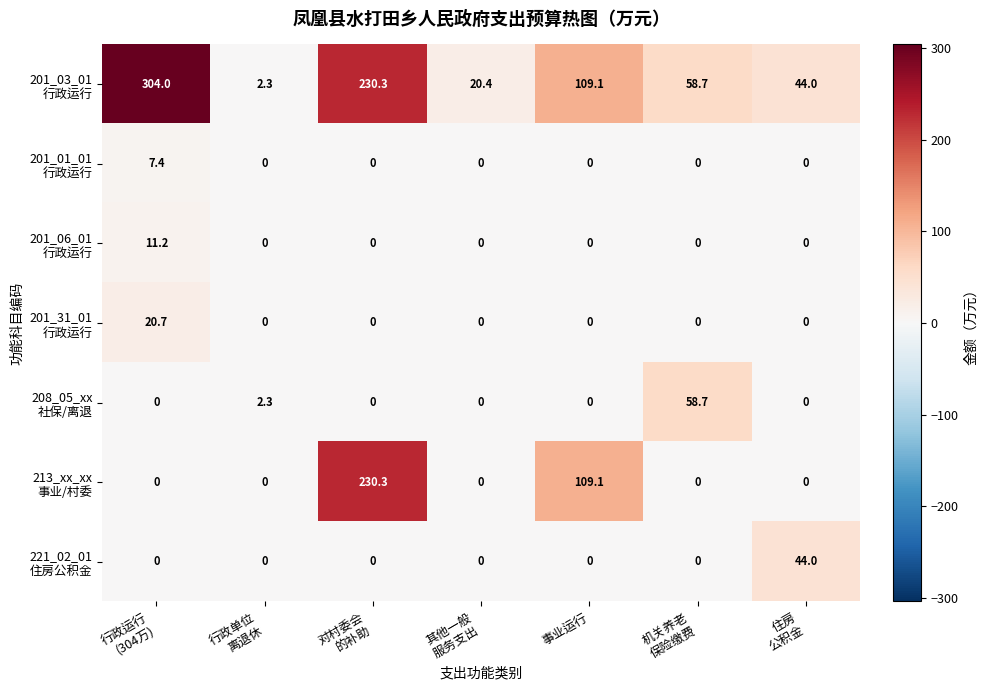

What is the maximum value shown in the chart?

304.0